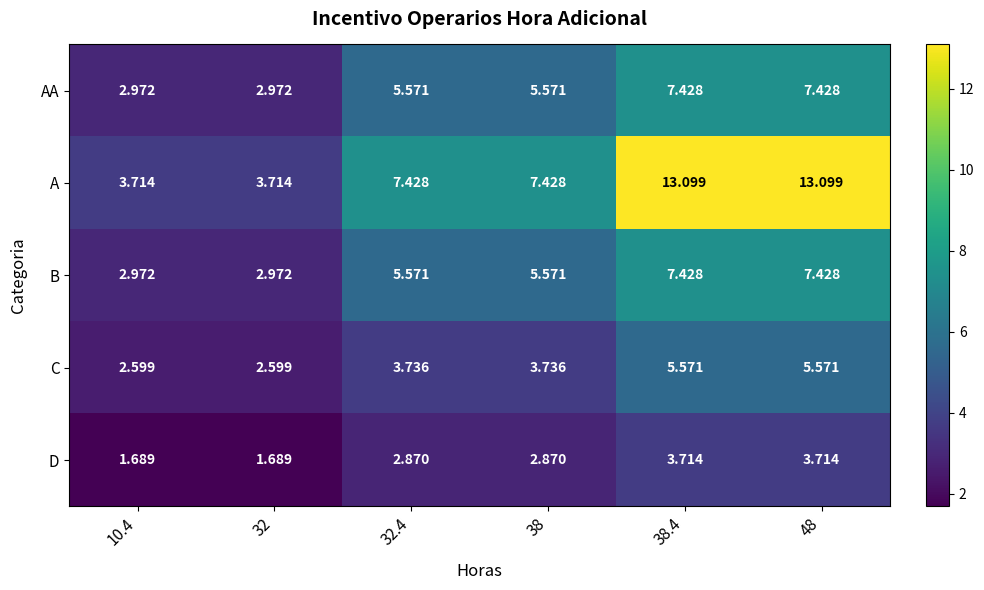

Which series has the widest spread of values?

A